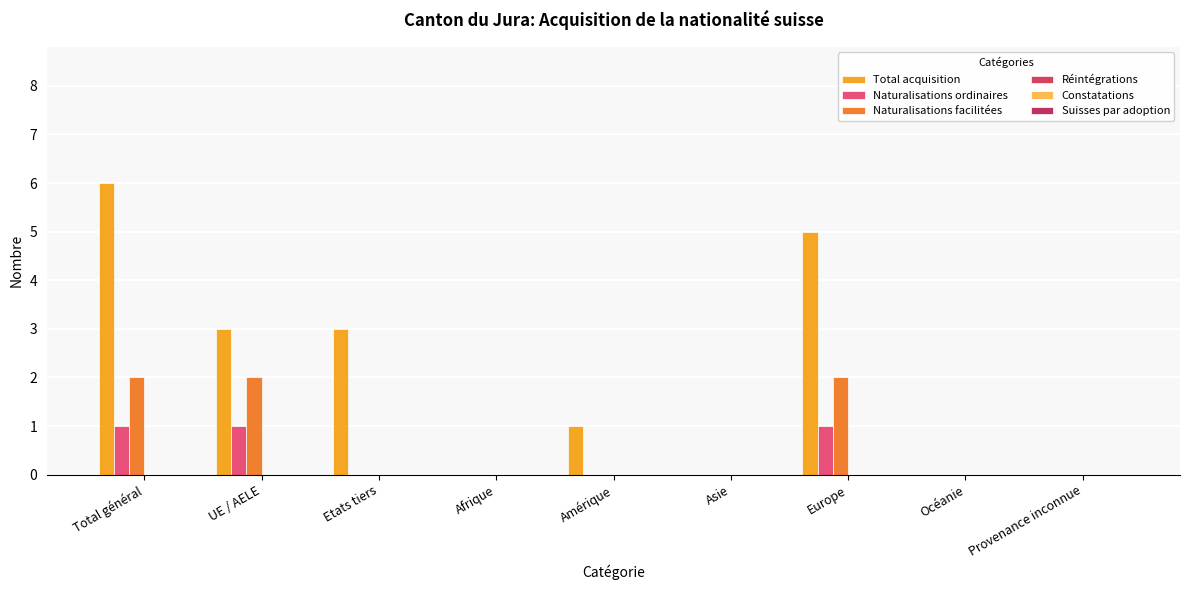

At which category is the sum across all series the highest?

Total général